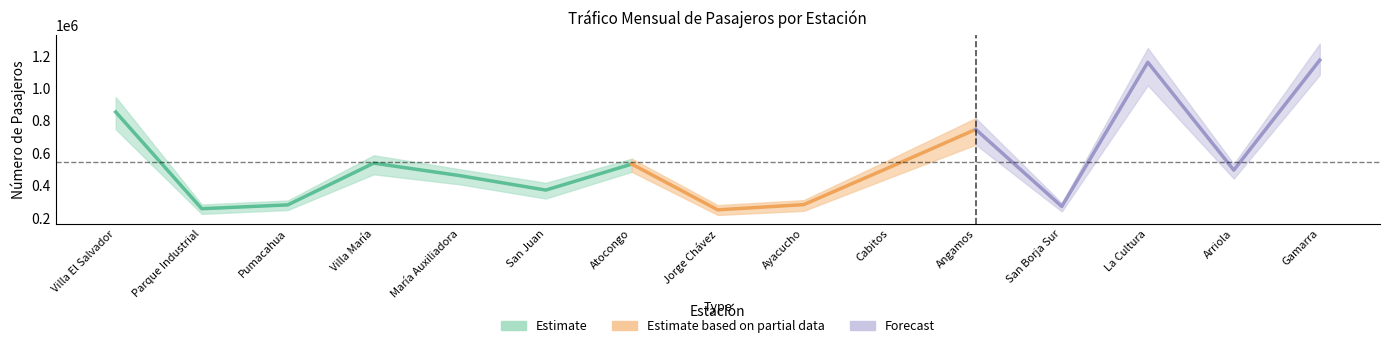

Is this an area chart (filled region under the line)?

No